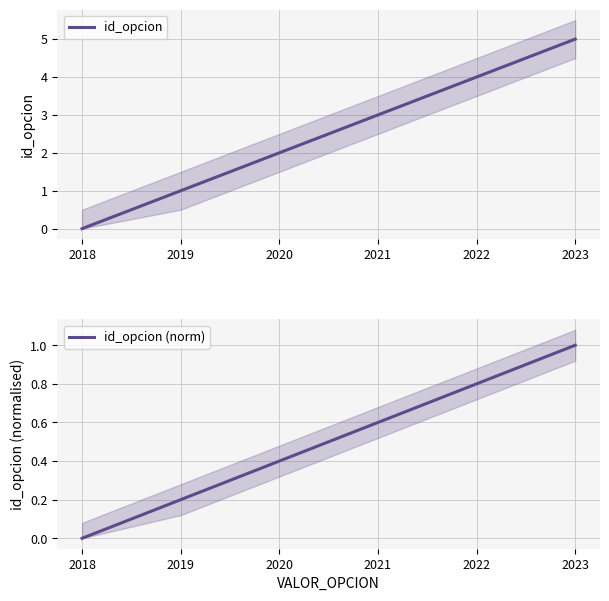

Is it true that id_opcion equals 1 at 2020?

False